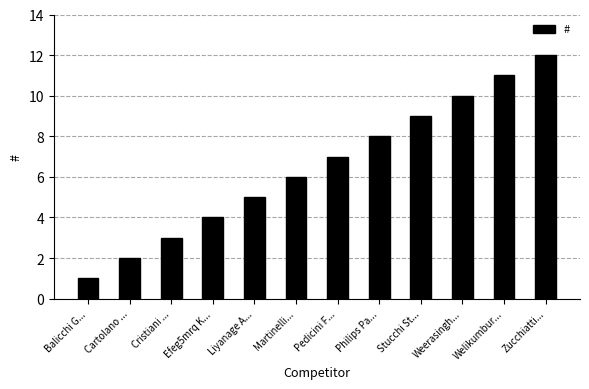

How many bars are there in total?

12